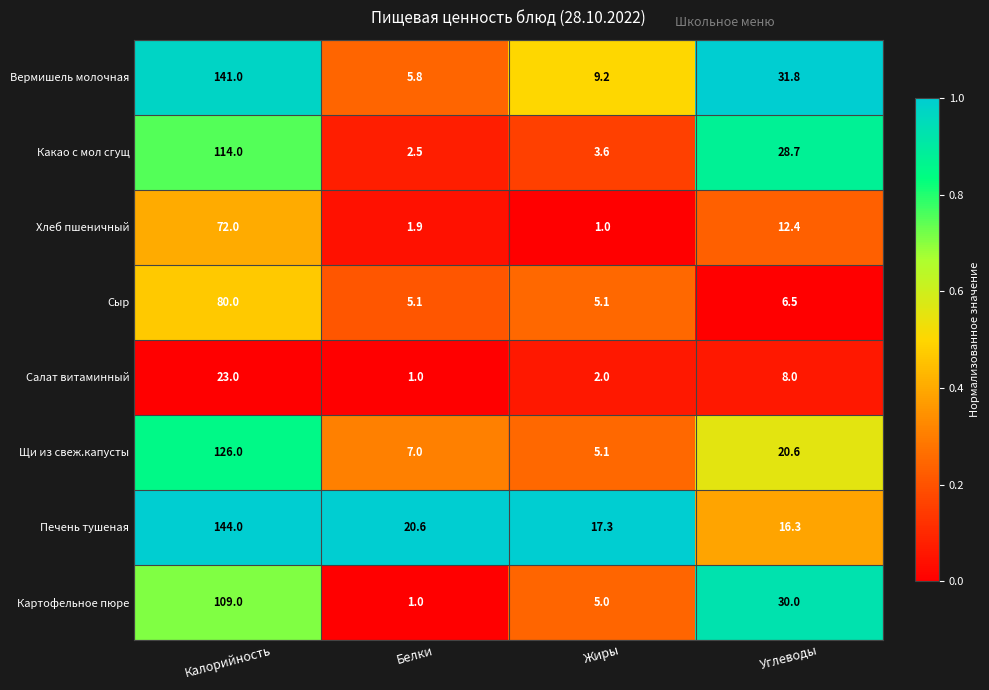

How many categories are shown in the chart?

4